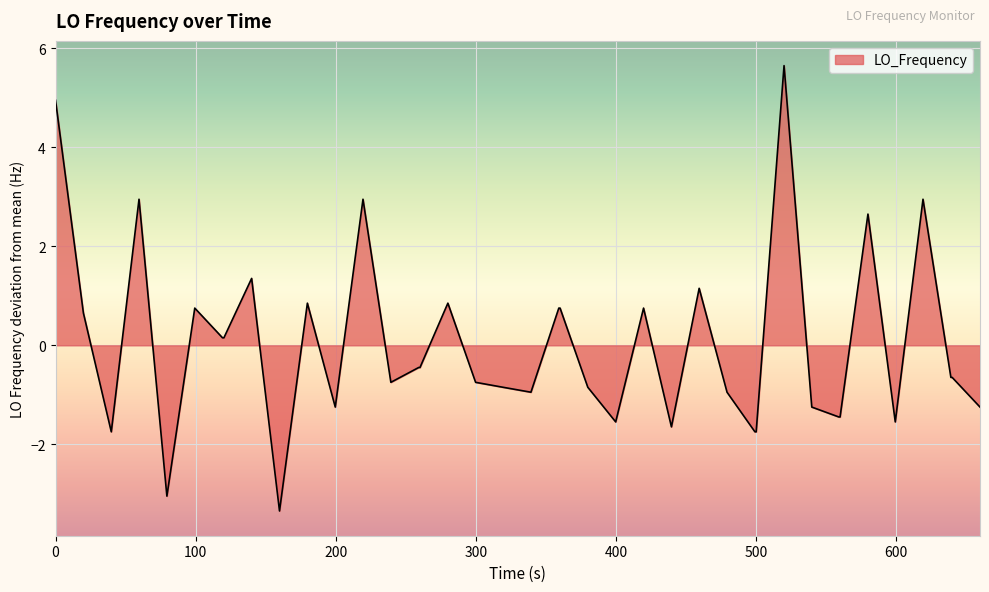

What is the difference between the maximum and minimum values?

9.0